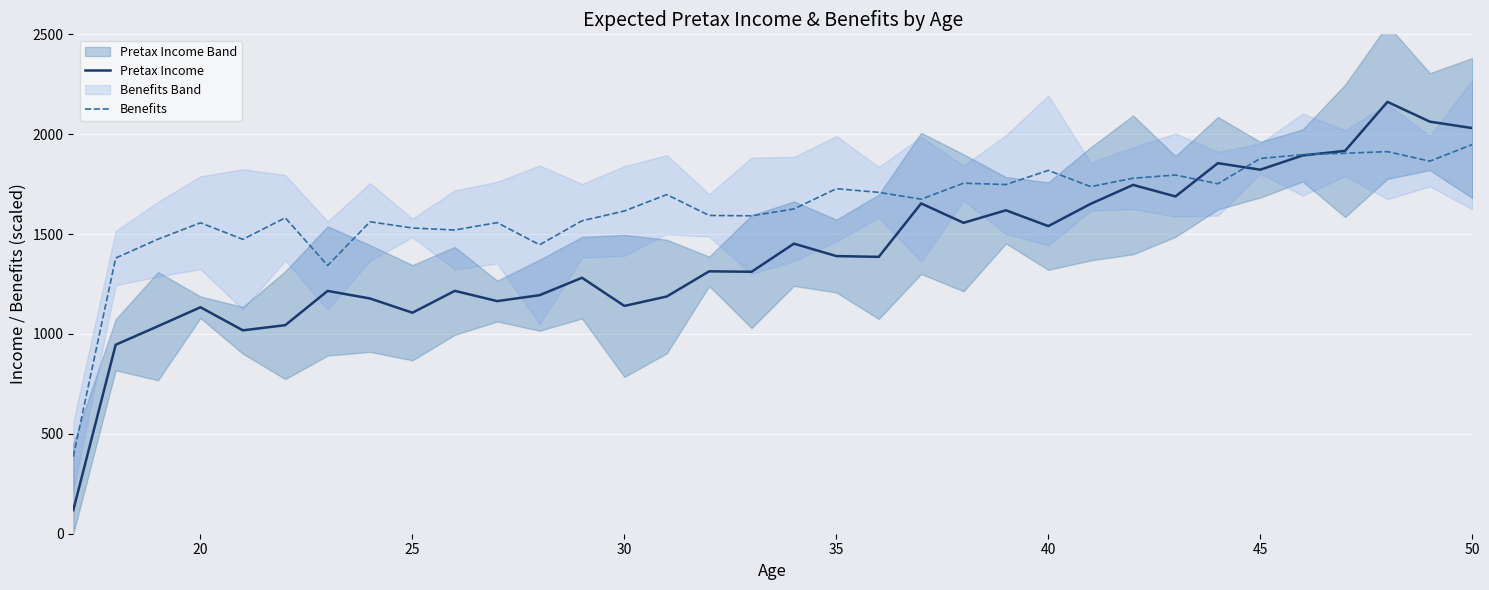

At how many categories does at least one series exceed 1802?

8